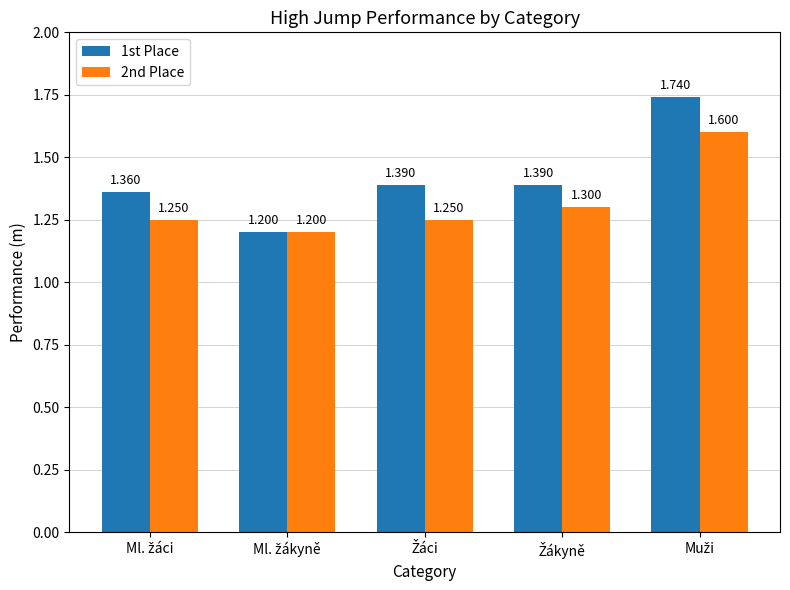

What are all the series names shown in the legend?

1st Place, 2nd Place